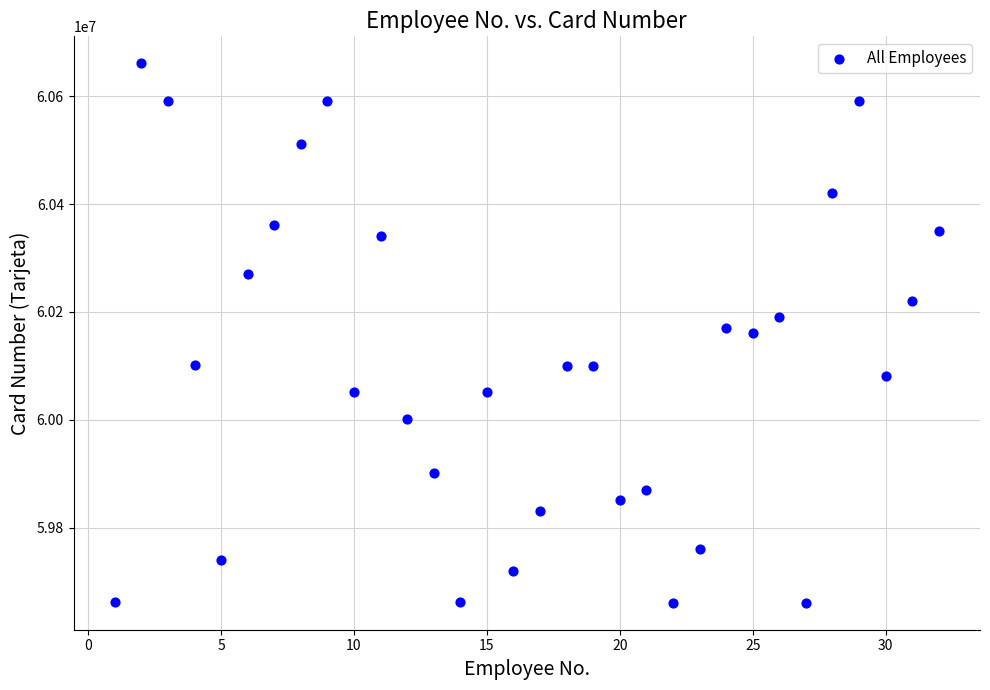

What is the range of X values (max minus min)?

31